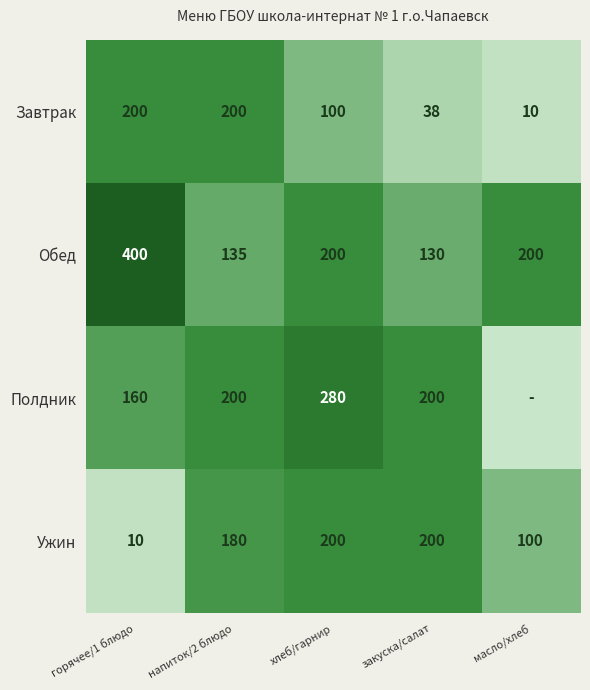

Between масло/хлеб and горячее/1 блюдо, which is larger?

горячее/1 блюдо